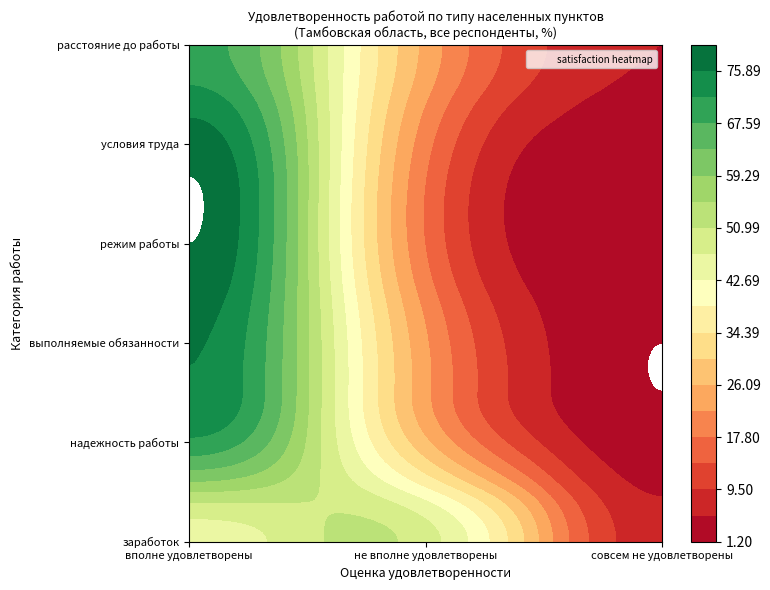

At how many categories does at least one series exceed 54?

1